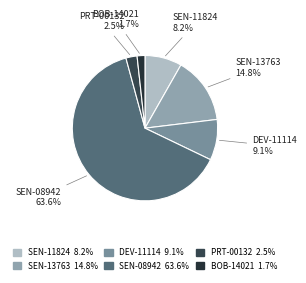

What is the ratio of the value at SEN-11824 to the value at PRT-00132?

3.3